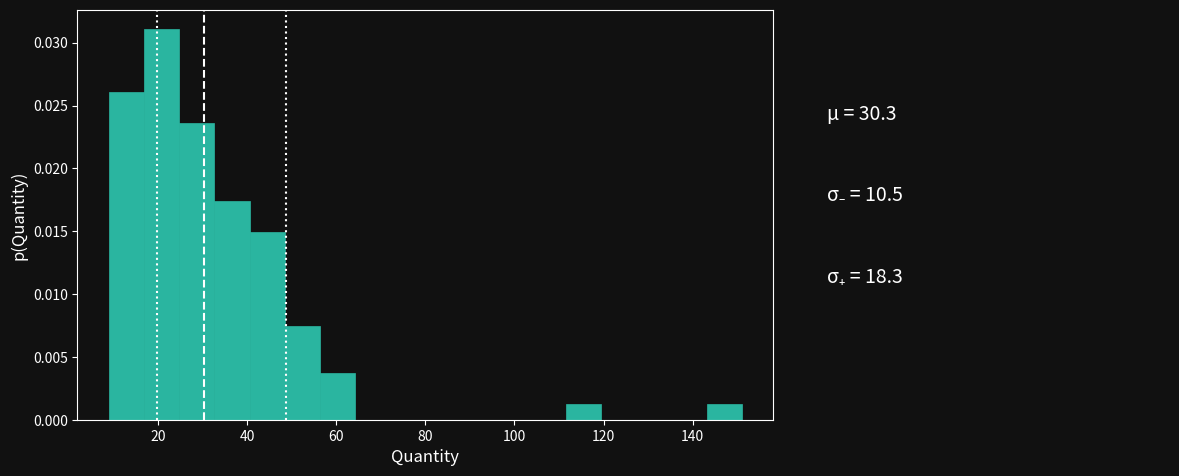

Read against the x-axis, roughly where is the centre of the tallest bar?

20